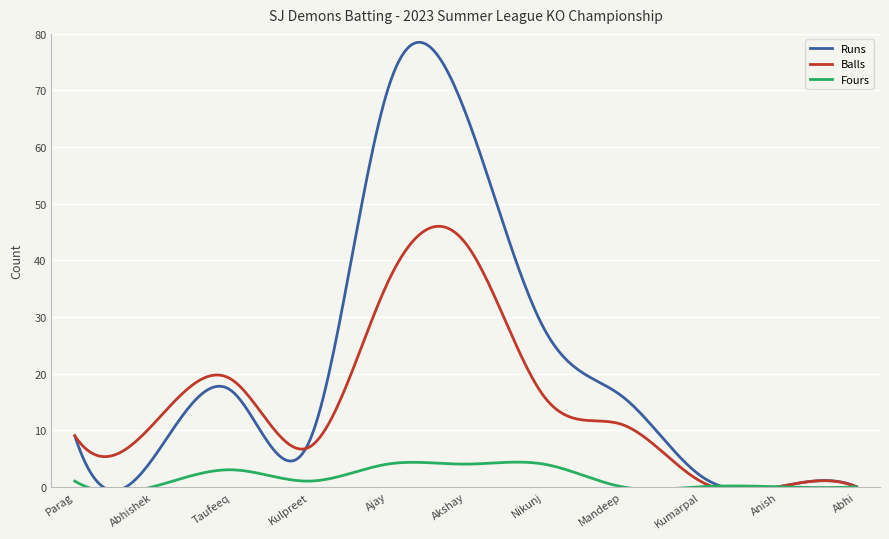

At which category is the sum across all series the highest?

Akshay Bhan